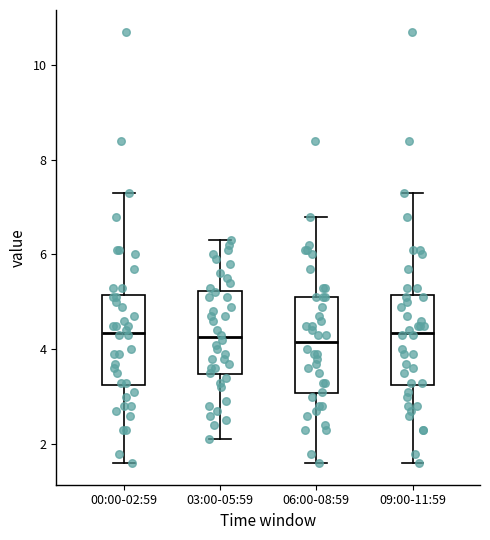

Reading left to right, read every box against the y-axis: the position of its median line, the range the box covers, and the ends of its whiskers. The values are not printed on the chart, so give them approximately, as read against the axis.

00:00-02:59: median 4.4, box 3.2 to 5.2, whiskers 1.6 to 7.4
03:00-05:59: median 4.2, box 3.4 to 5.2, whiskers 2.2 to 6.4
06:00-08:59: median 4.2, box 3.0 to 5.2, whiskers 1.6 to 6.8
09:00-11:59: median 4.4, box 3.2 to 5.2, whiskers 1.6 to 7.4